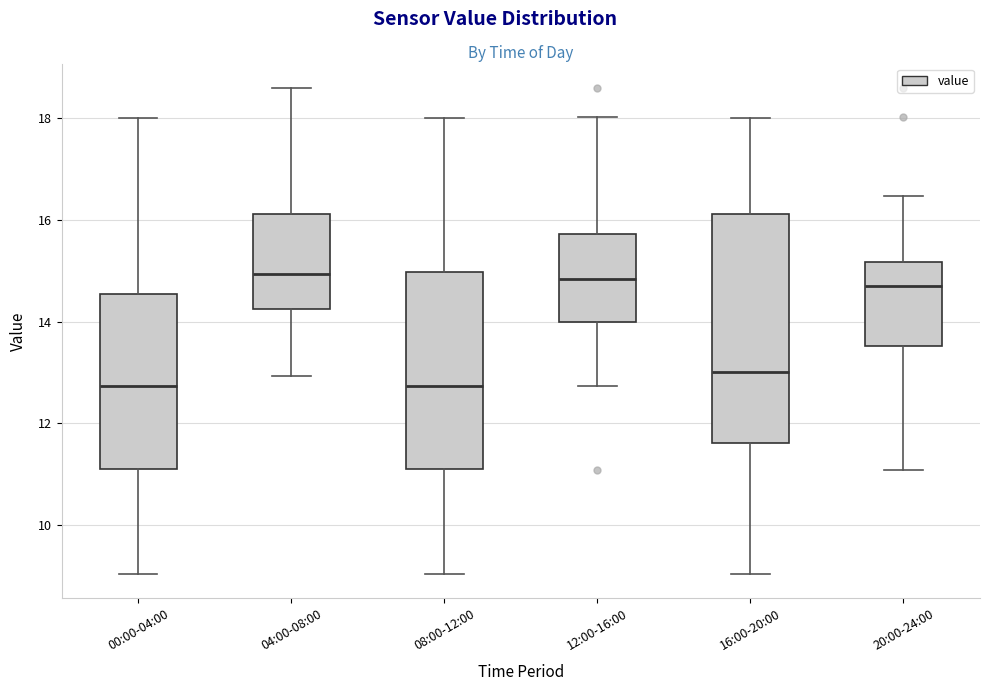

Reading left to right, transcribe this box plot: for each box, give where its median line is, the range the box spans, and where its two whiskers end, as read against the y-axis. The values are not printed on the chart, so give them approximately, as read against the axis.

00:00-04:00: median 12.8, box 11.2 to 14.6, whiskers 9.0 to 18.0
04:00-08:00: median 15.0, box 14.2 to 16.2, whiskers 13.0 to 18.6
08:00-12:00: median 12.8, box 11.2 to 15.0, whiskers 9.0 to 18.0
12:00-16:00: median 14.8, box 14.0 to 15.8, whiskers 12.8 to 18.0
16:00-20:00: median 13.0, box 11.6 to 16.2, whiskers 9.0 to 18.0
20:00-24:00: median 14.8, box 13.6 to 15.2, whiskers 11.0 to 16.4